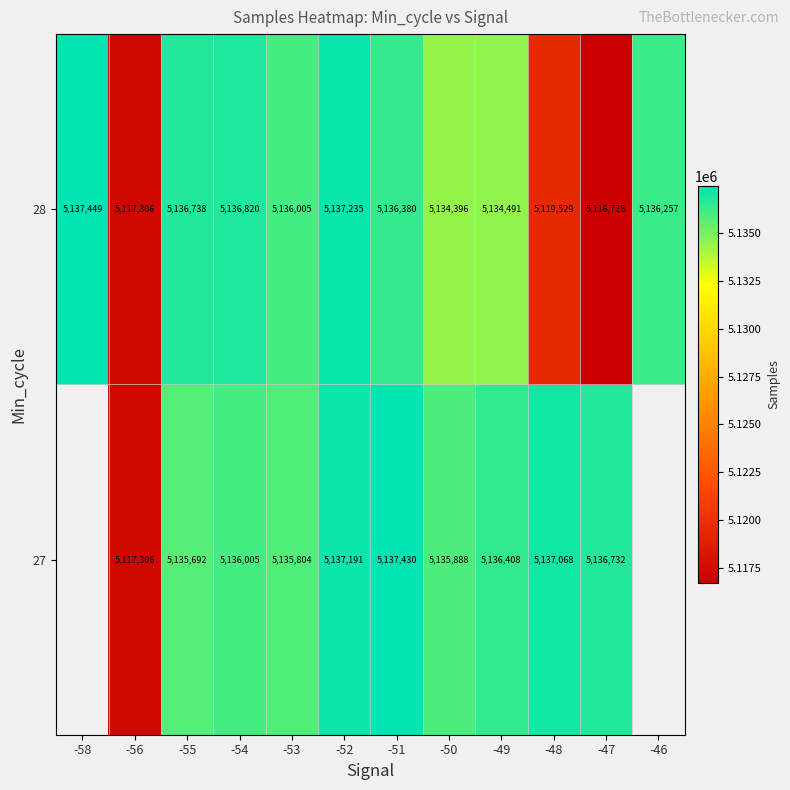

The value of 28 at -51 is 2586045.5. True or false?

False